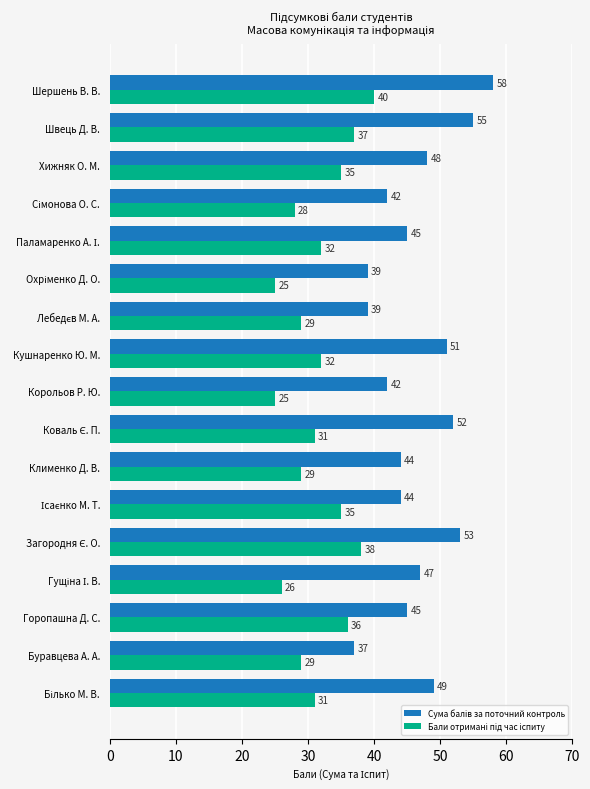

What is the spread (max minus min) of values at Корольов Р. Ю.?

17